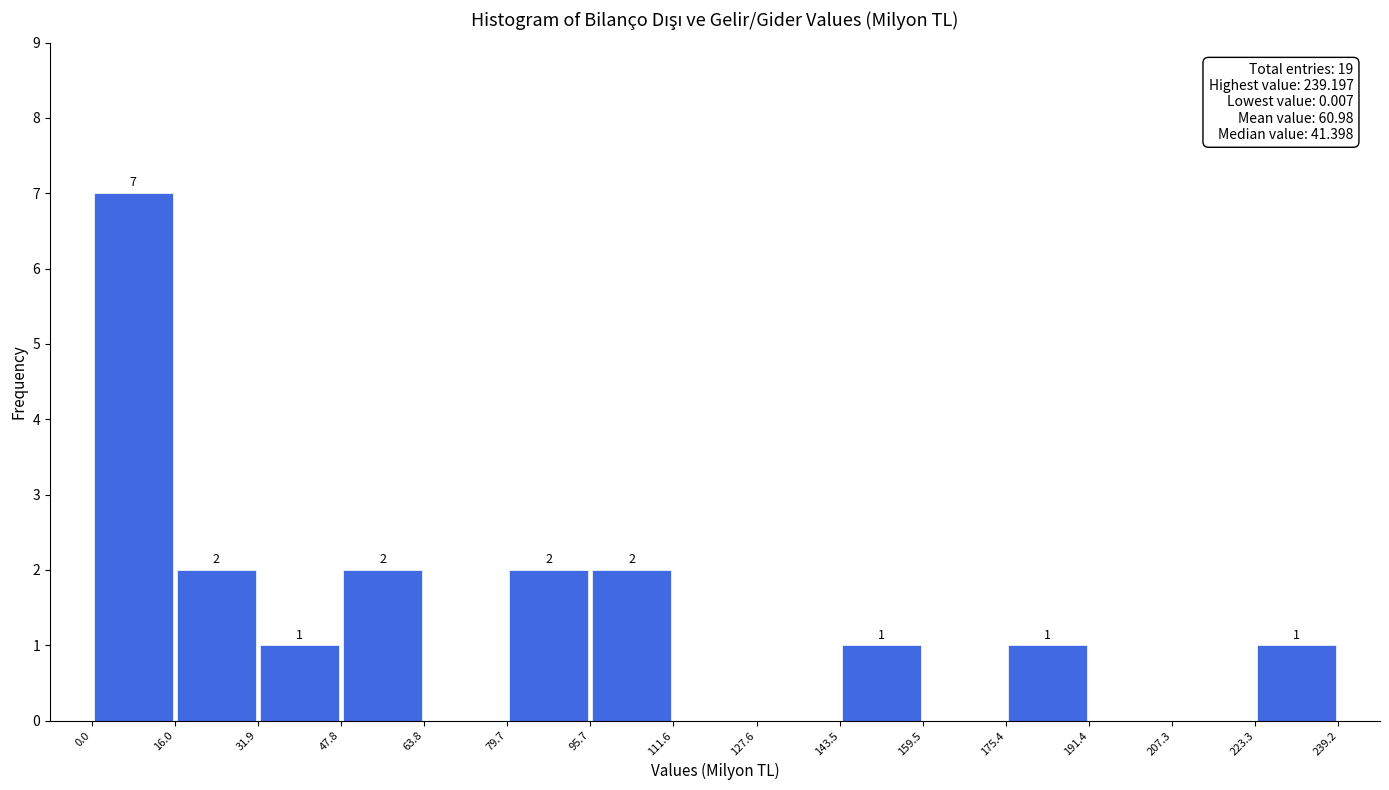

Over which range of the x-axis is the bar tallest?

0.0 to 16.0